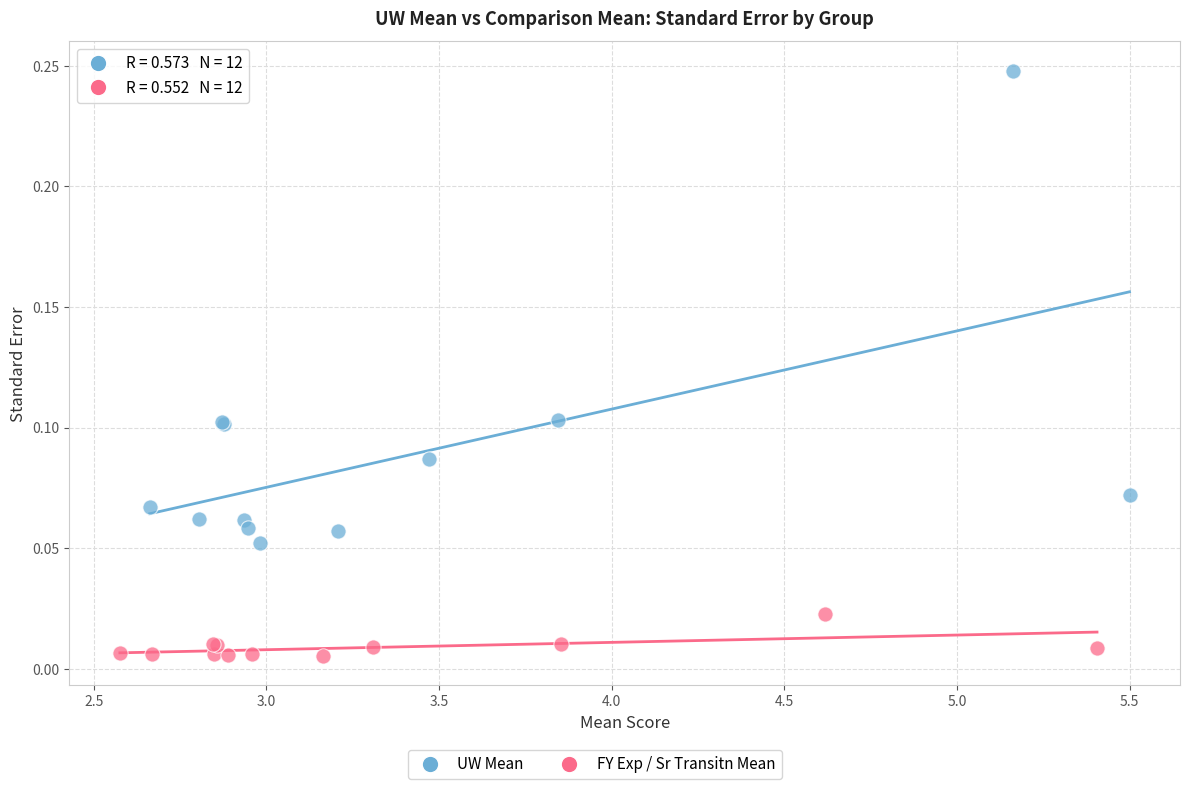

Which series contains the highest Y value?

UW Mean